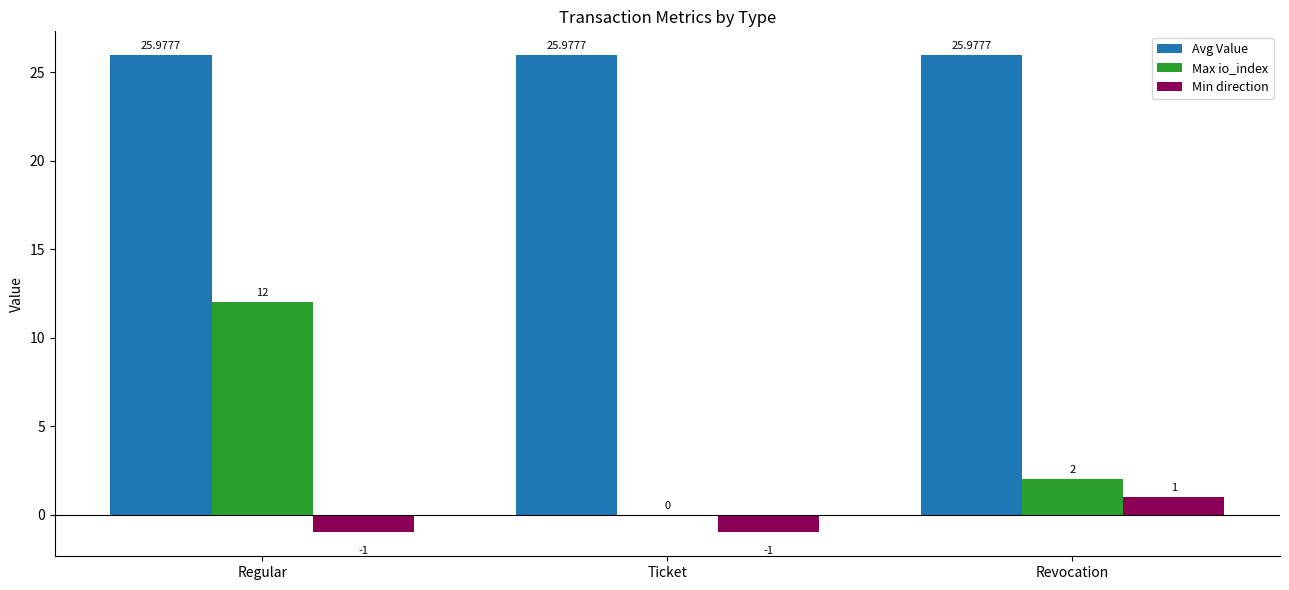

Read the Max io_index value at Regular.

12.0